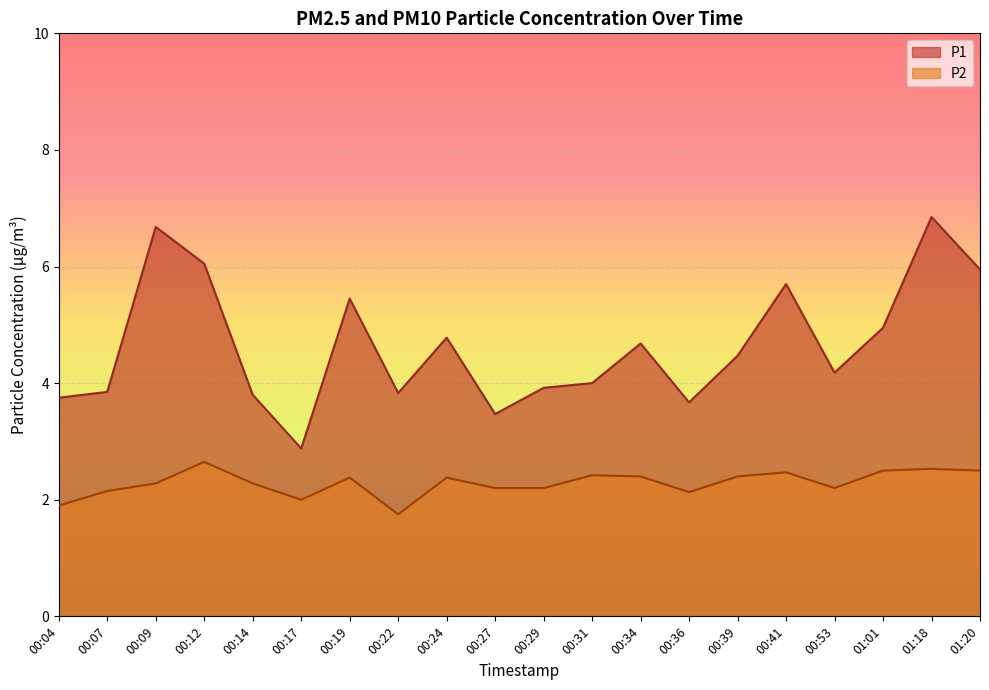

What is the greatest value displayed?

6.8